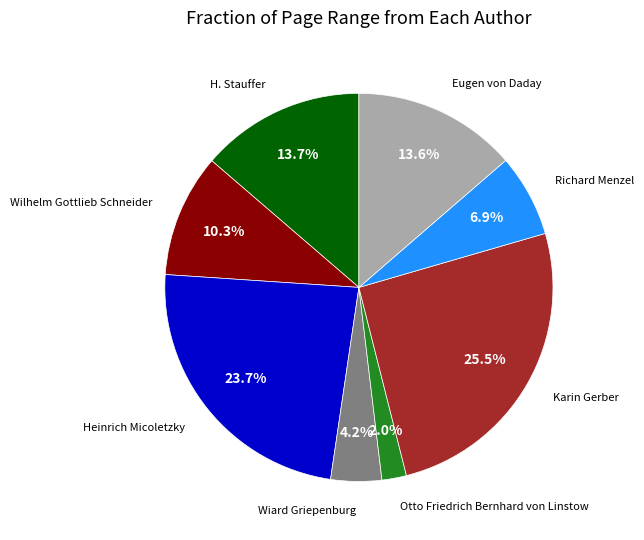

Is there any slice that represents more than half of the pie?

No